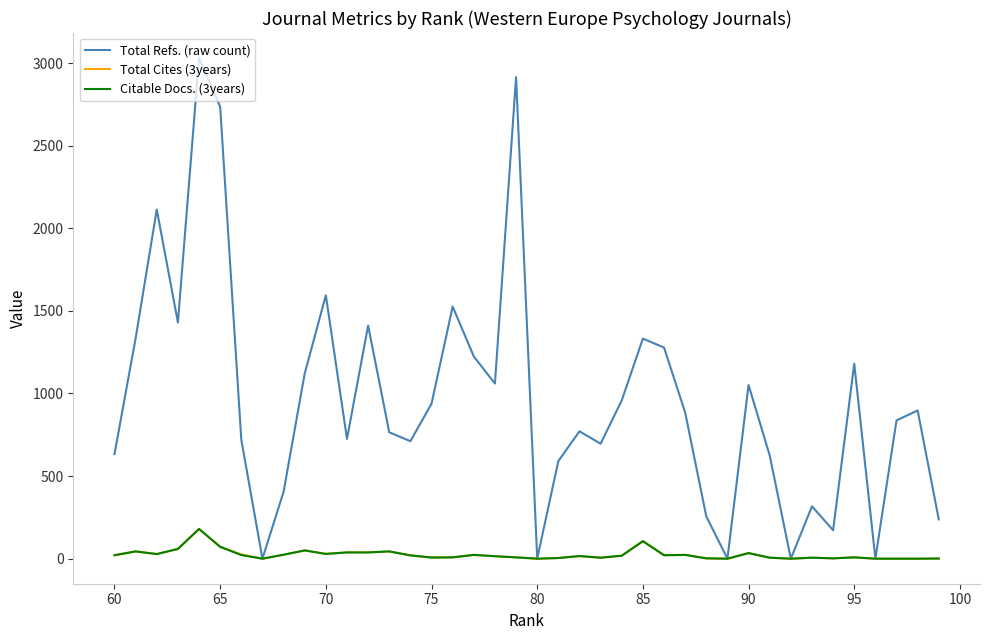

Is the value of Citable Docs. (3years) at 65 greater than the value of Total Refs. (raw count) at 21?

No